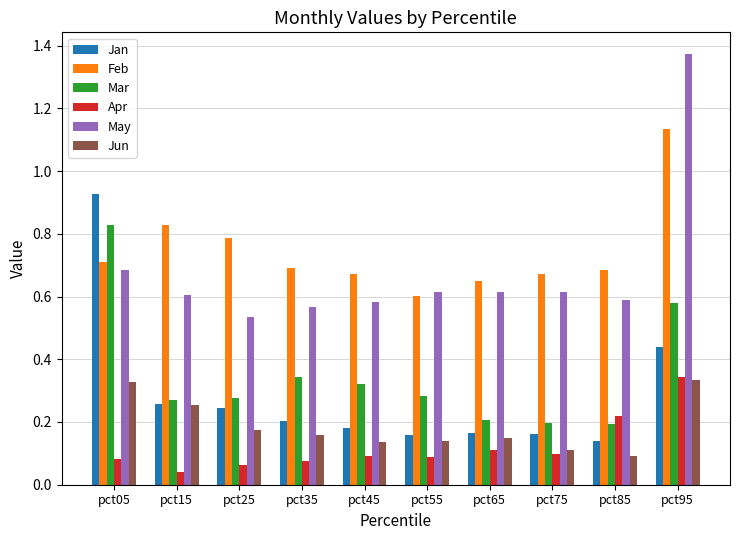

At how many categories does at least one series exceed 0?

10